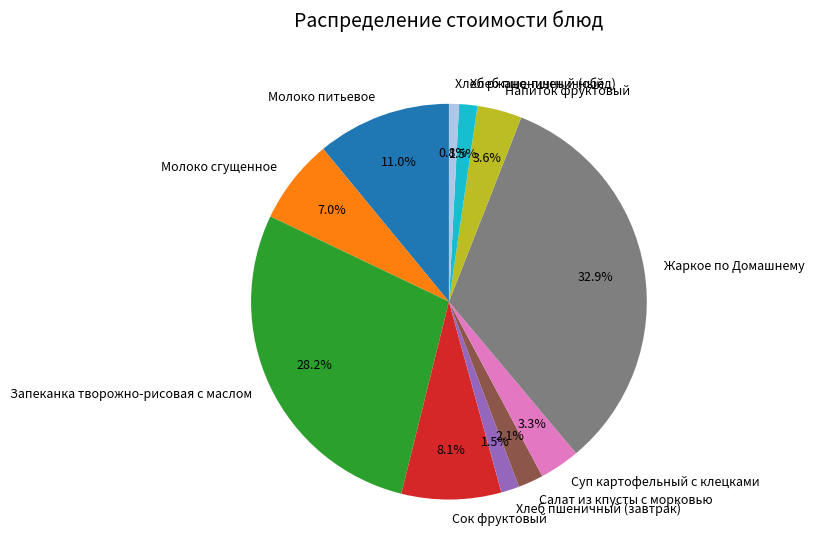

Does Сок фруктовый represent more than half of the total?

No